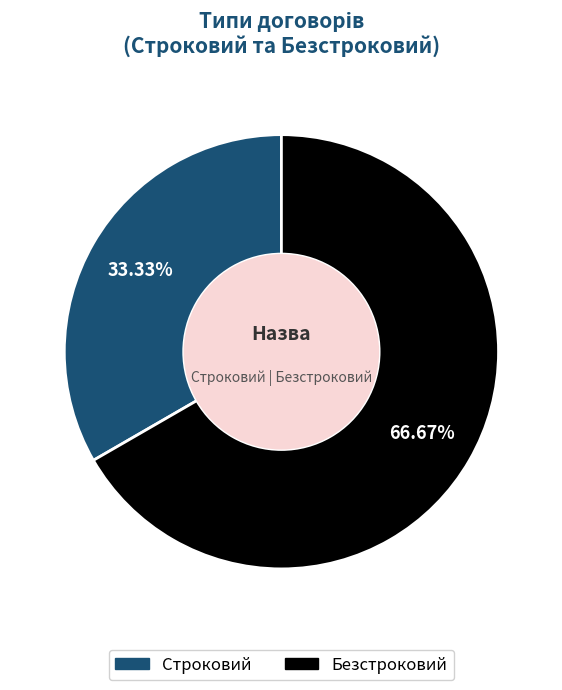

What is the ratio of the value at Строковий to the value at Безстроковий?

0.5